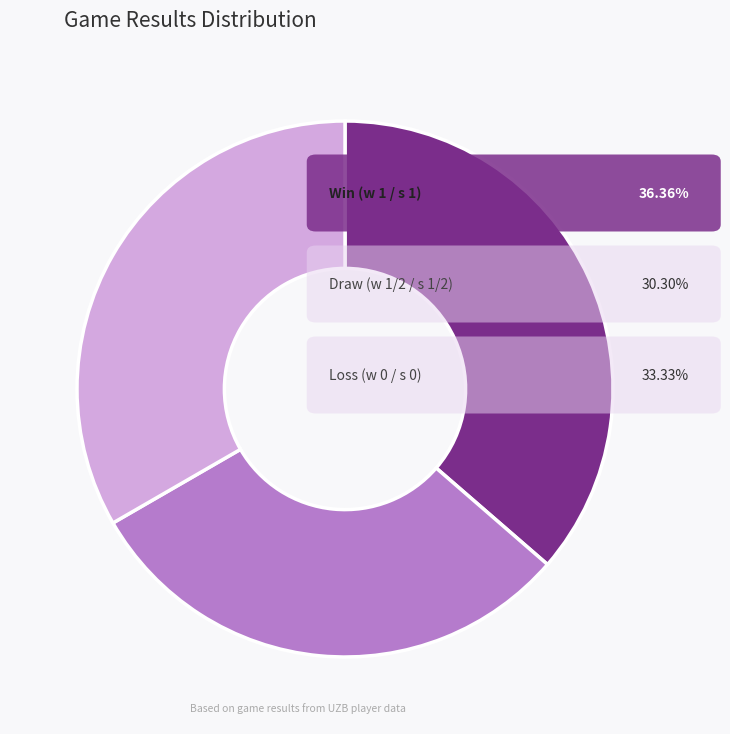

Is there any slice that represents more than half of the pie?

No